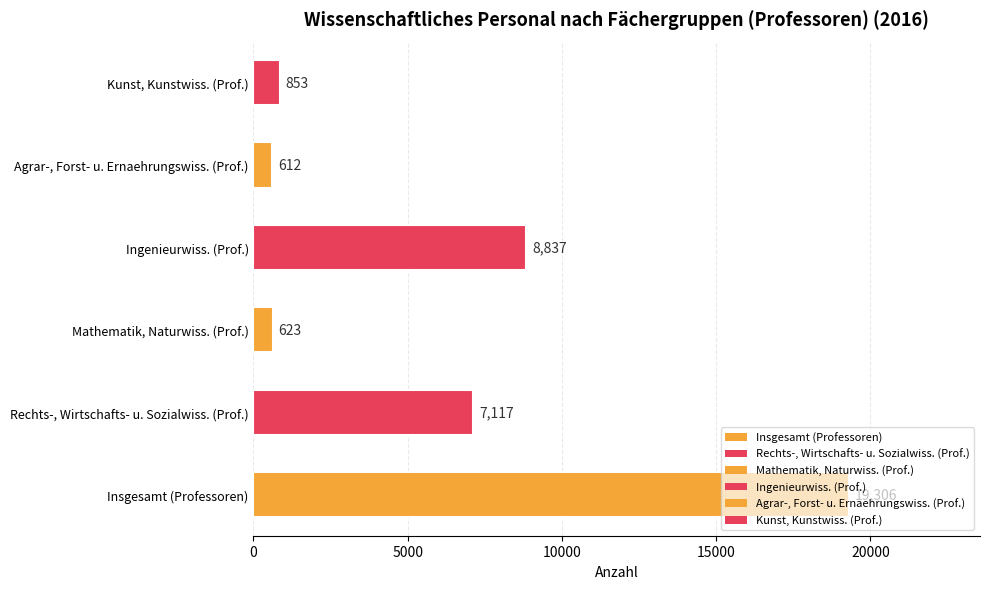

How many bars are there in total?

6